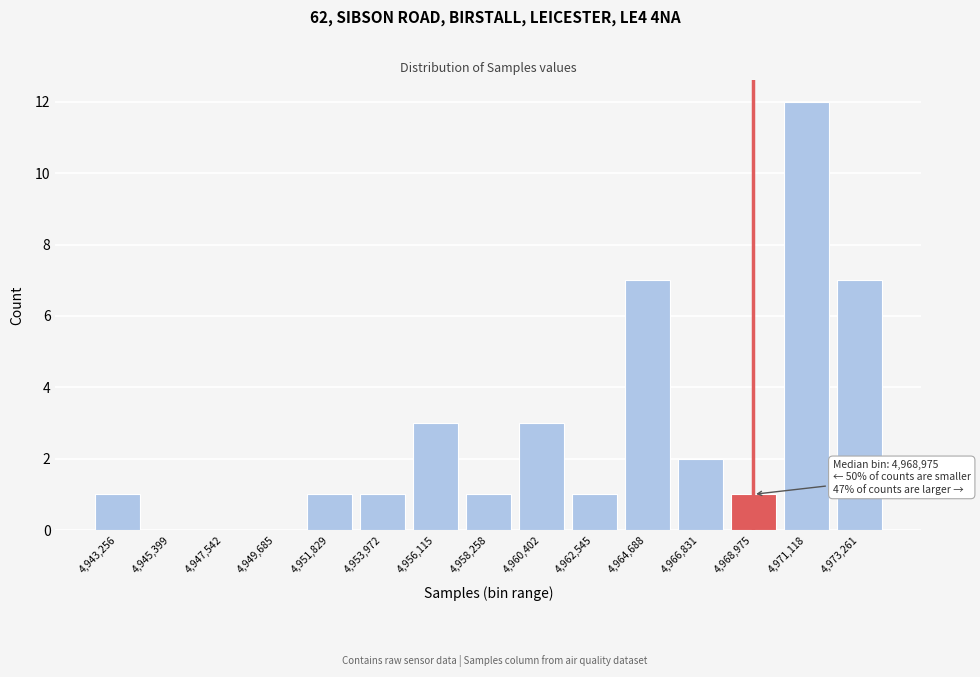

Reading right to left, what are all the values shown in this chart?

4,973,261=7	4,971,118=12	4,968,975=1	4,966,831=2	4,964,688=7	4,962,545=1	4,960,402=3	4,958,258=1	4,956,115=3	4,953,972=1	4,951,829=1	4,949,685=0	4,947,542=0	4,945,399=0	4,943,256=1